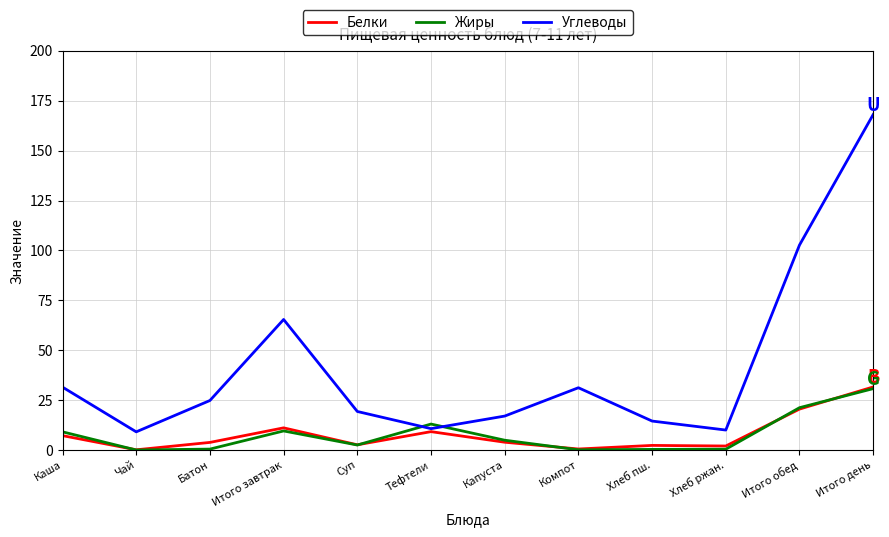

Read the Белки value at Тефтели.

9.2